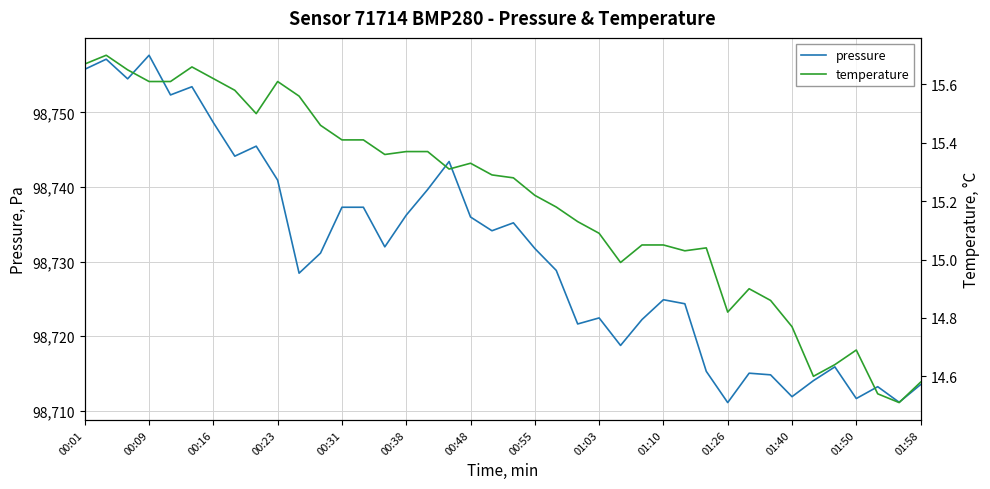

Which series has the largest total across all categories?

pressure